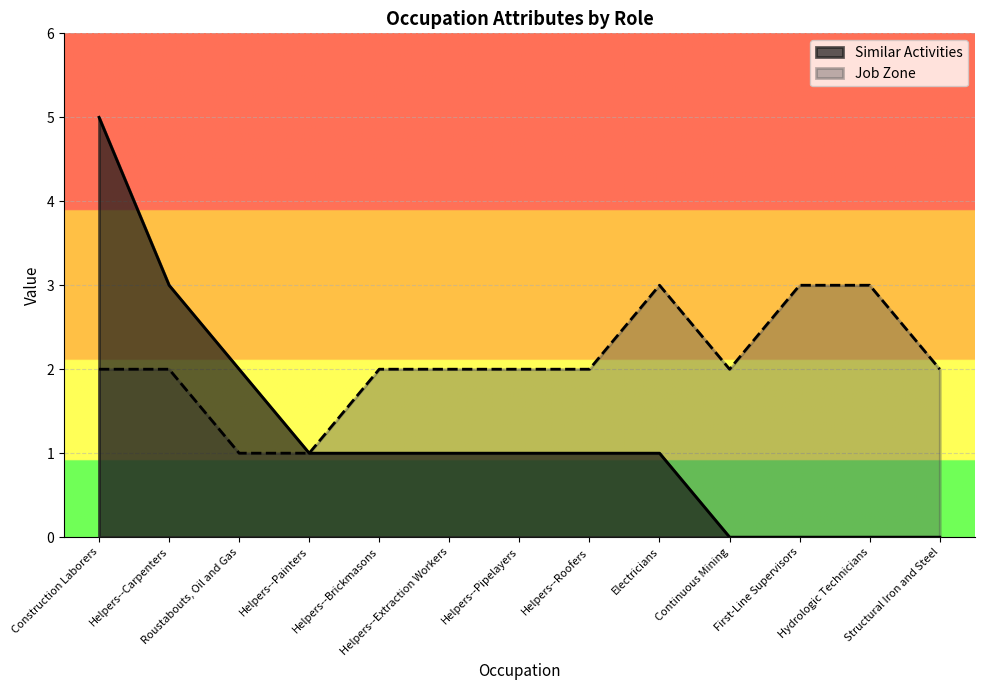

Is the value of Similar Activities at Helpers--Pipelayers greater than the value of Job Zone at Structural Iron and Steel?

No